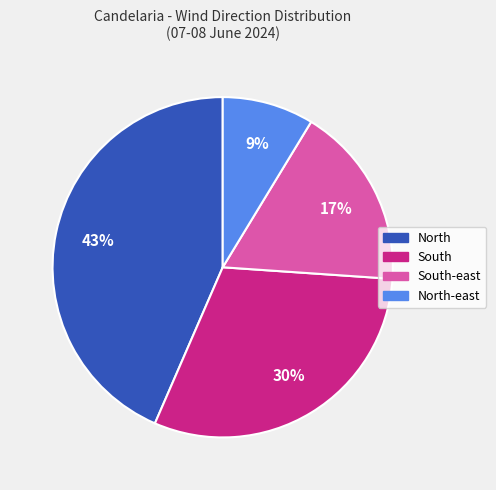

Is the sum of South-east and North-east greater than half?

No